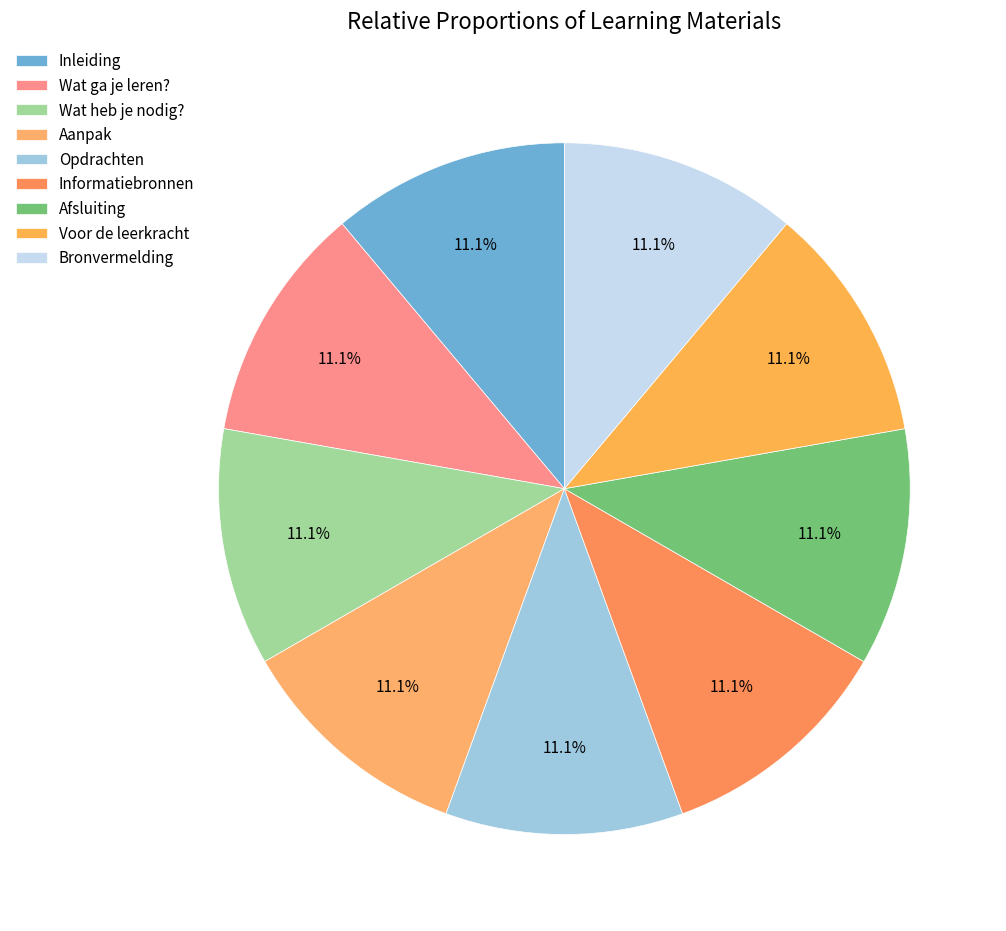

What is the ratio of the value at Aanpak to the value at Informatiebronnen?

1.0